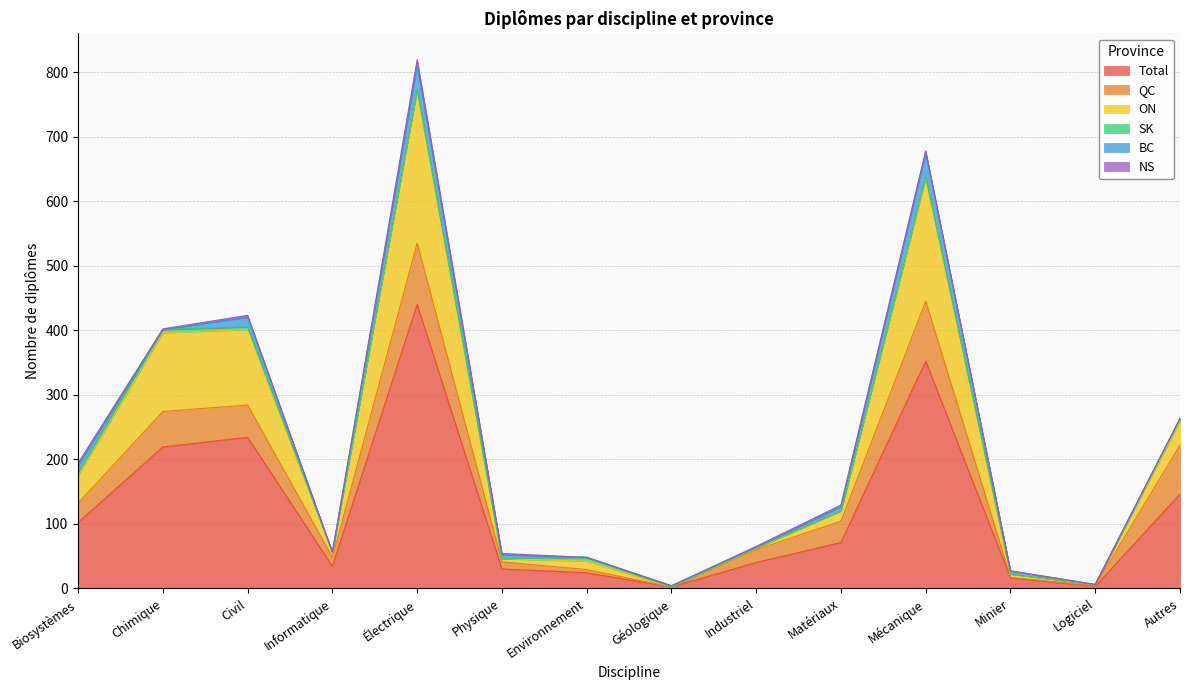

What is the difference between the highest and lowest values at Environnement?

24